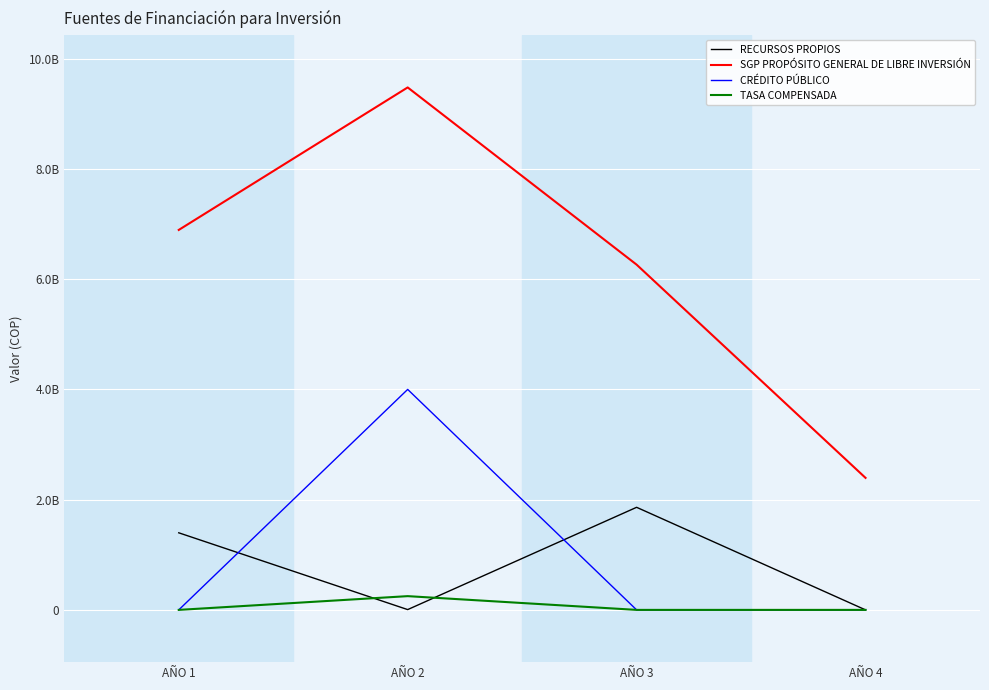

At which category is the sum across all series the highest?

AÑO 2